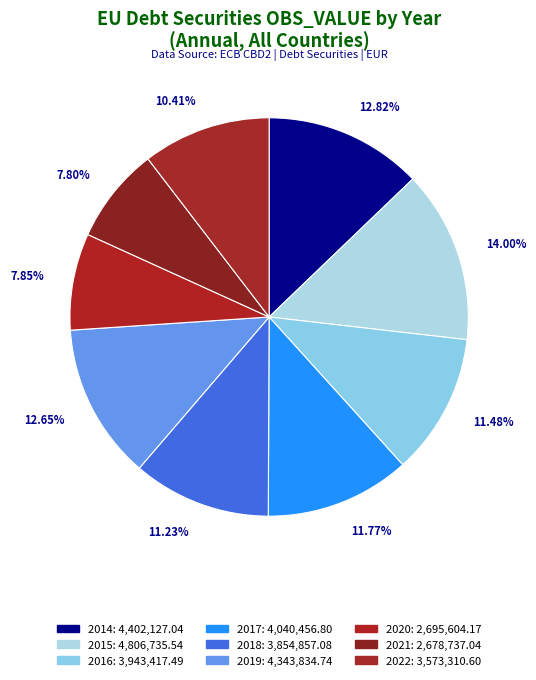

To the nearest percent, what is the difference between the 2018 and 2015 slice percentages?

3%